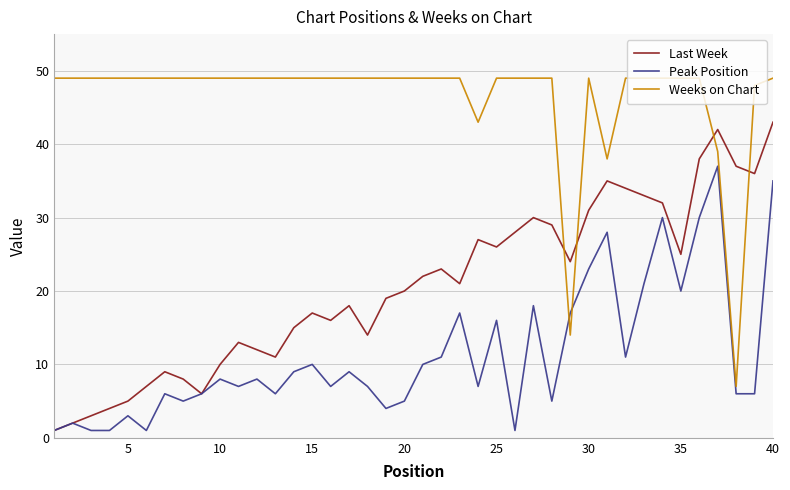

Which series ends up on top after the final intersection of Weeks on Chart and Peak Position?

Weeks on Chart